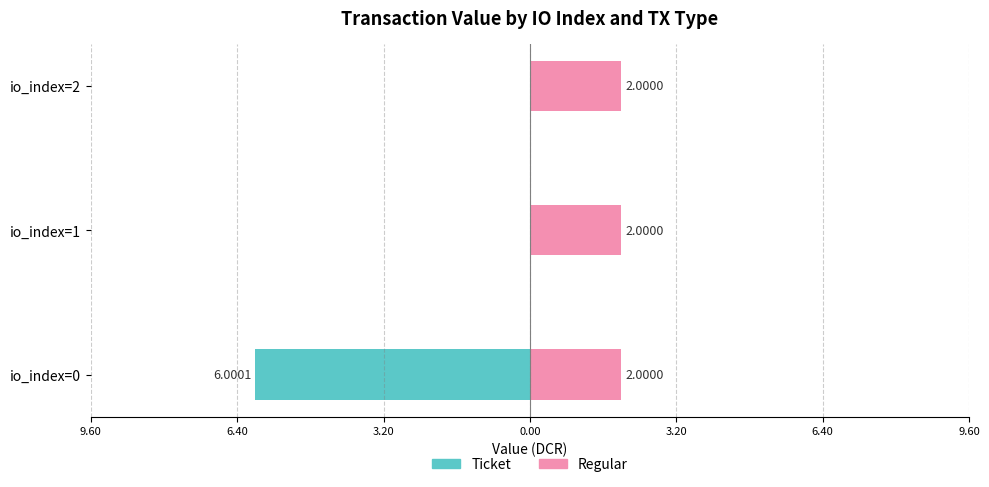

What are all the series names shown in the legend?

Ticket, Regular